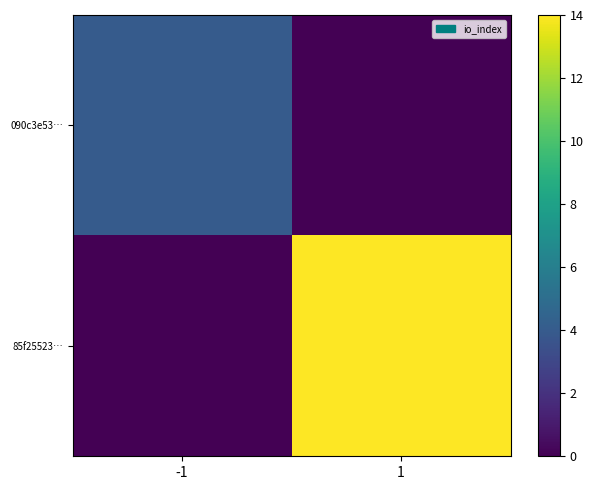

How many categories are shown in the chart?

2